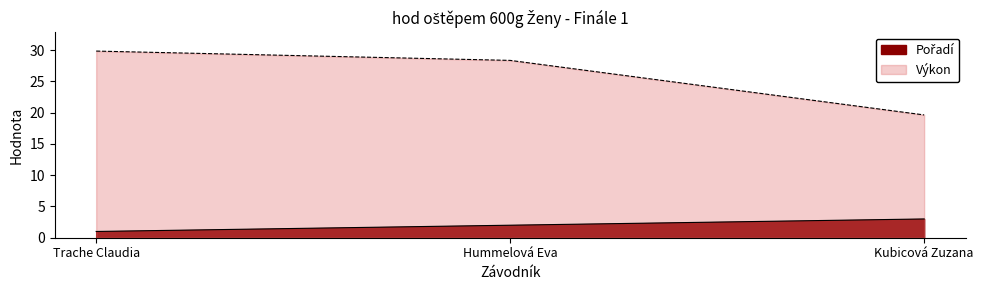

Does the chart have visible grid lines?

No